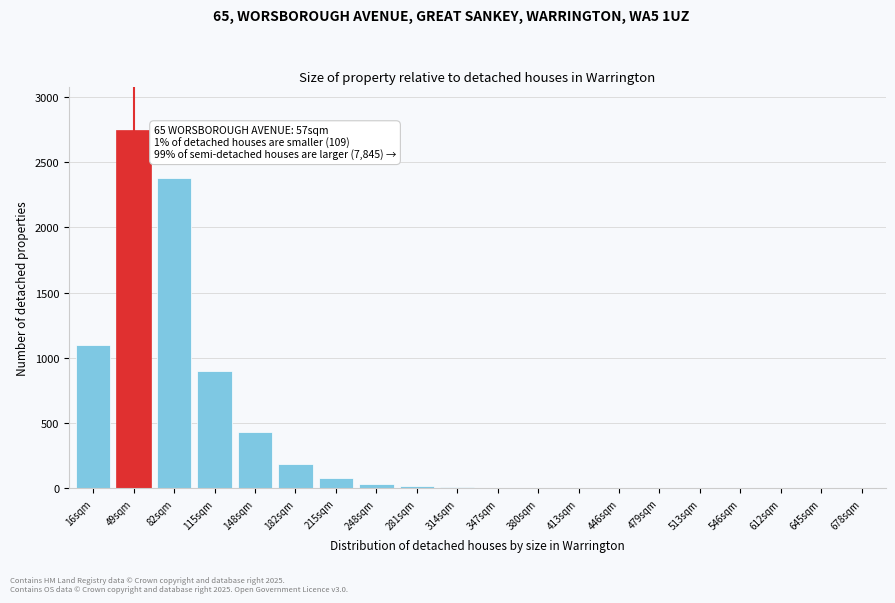

At which label is the value closest to 1375?

16sqm